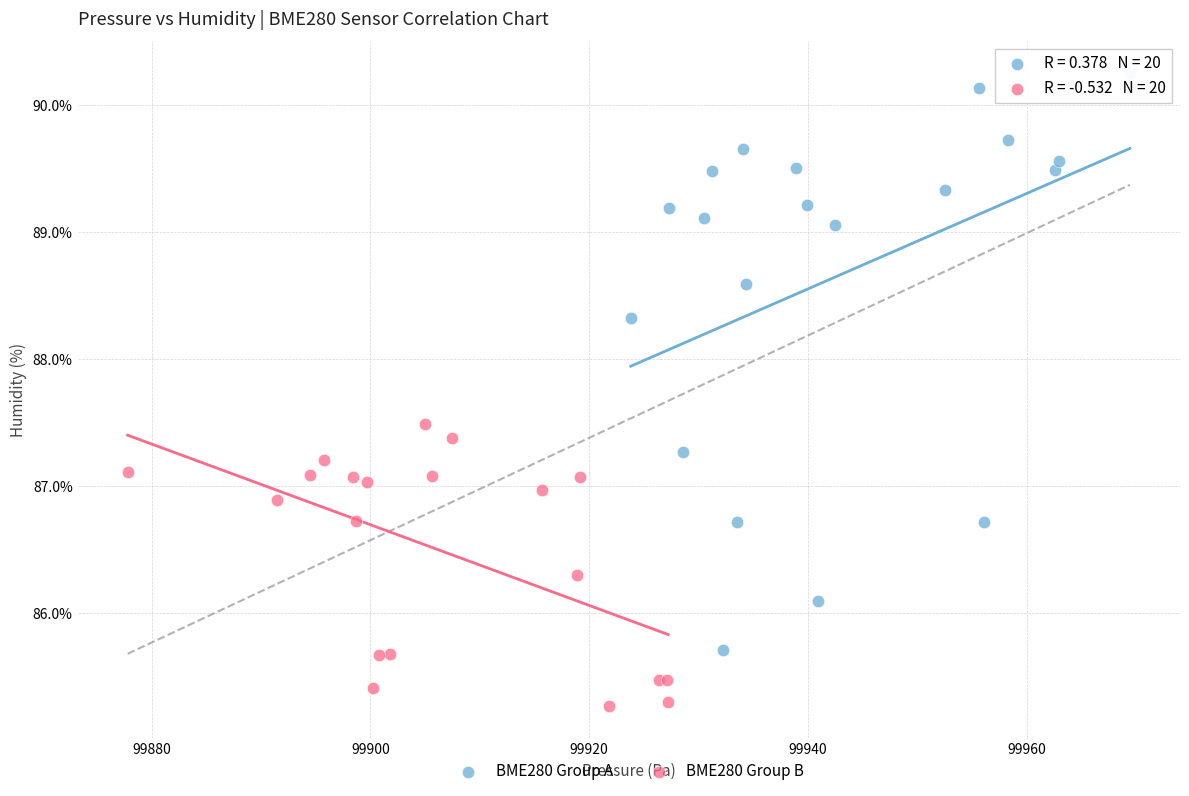

Which series contains the highest Y value?

BME280 Group A